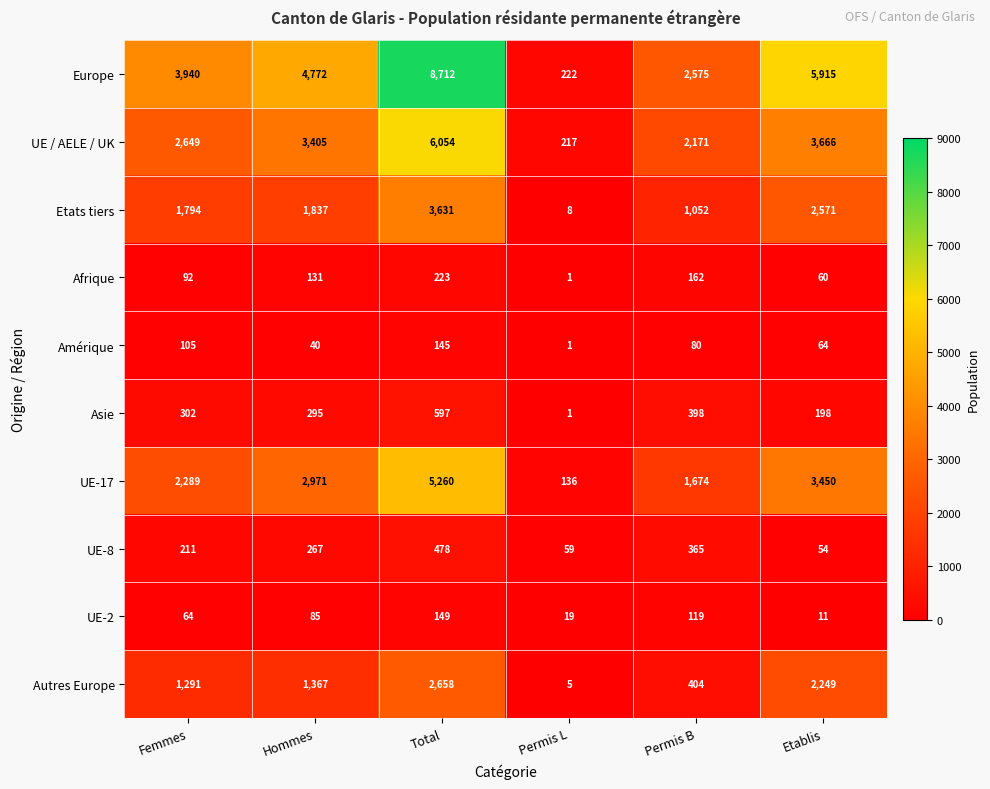

What is the greatest value displayed?

8712